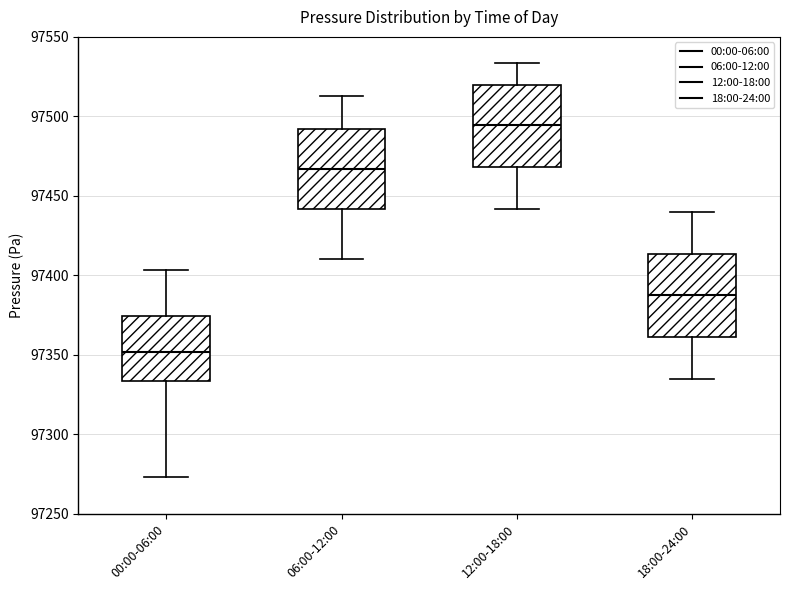

Reading left to right, read every box against the y-axis: the position of its median line, the range the box covers, and the ends of its whiskers. The values are not printed on the chart, so give them approximately, as read against the axis.

00:00-06:00: median 97350, box 97335 to 97375, whiskers 97275 to 97405
06:00-12:00: median 97465, box 97440 to 97490, whiskers 97410 to 97515
12:00-18:00: median 97495, box 97470 to 97520, whiskers 97440 to 97535
18:00-24:00: median 97385, box 97360 to 97415, whiskers 97335 to 97440